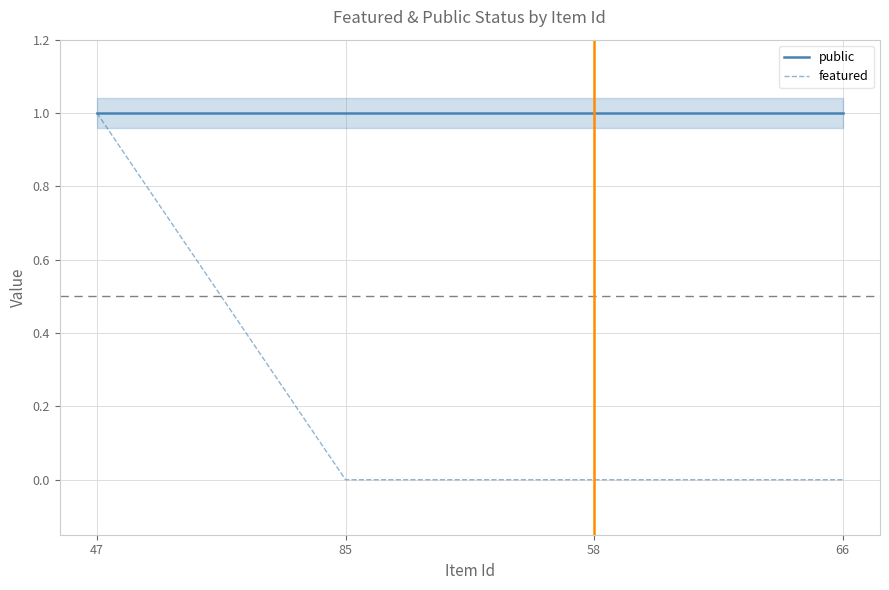

What position from the right is 66?

1